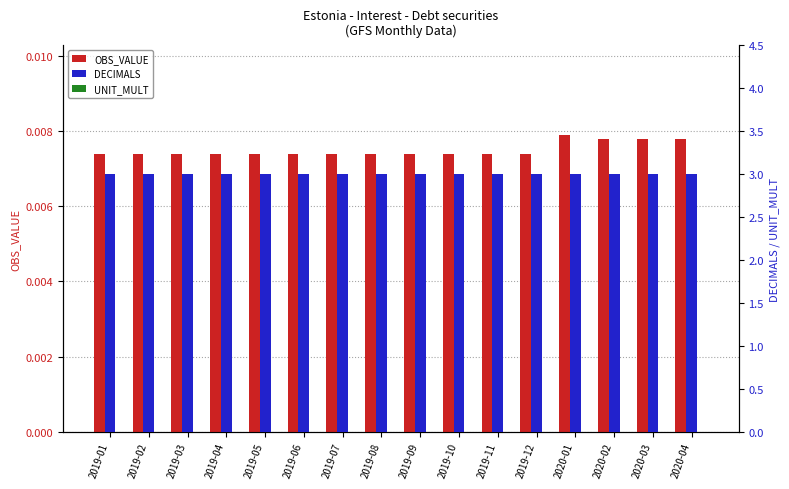

The OBS_VALUE series shows 0.0 at 2019-10. True or false?

True